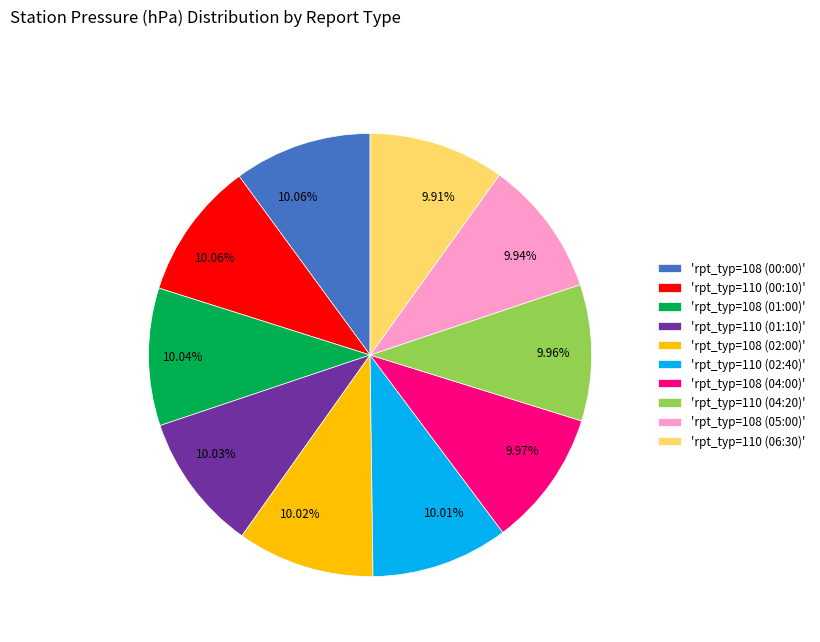

How many segments does this pie chart have?

10